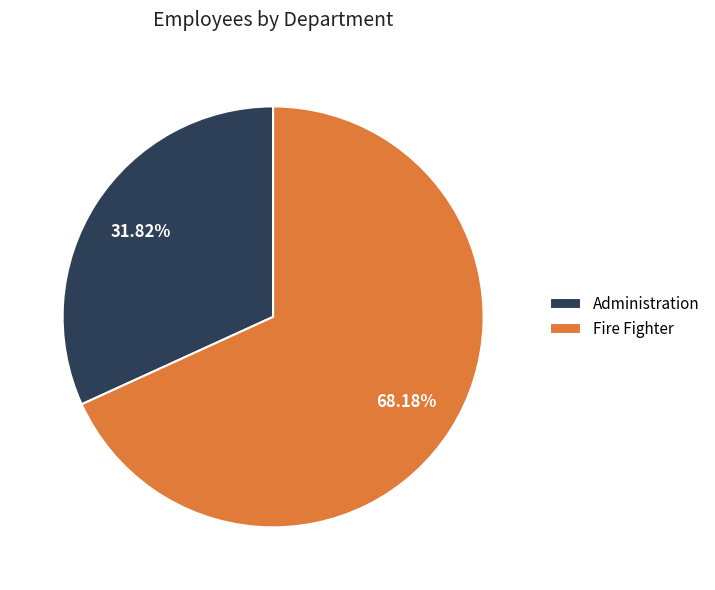

Combined, do Administration and Fire Fighter account for over 50%?

Yes